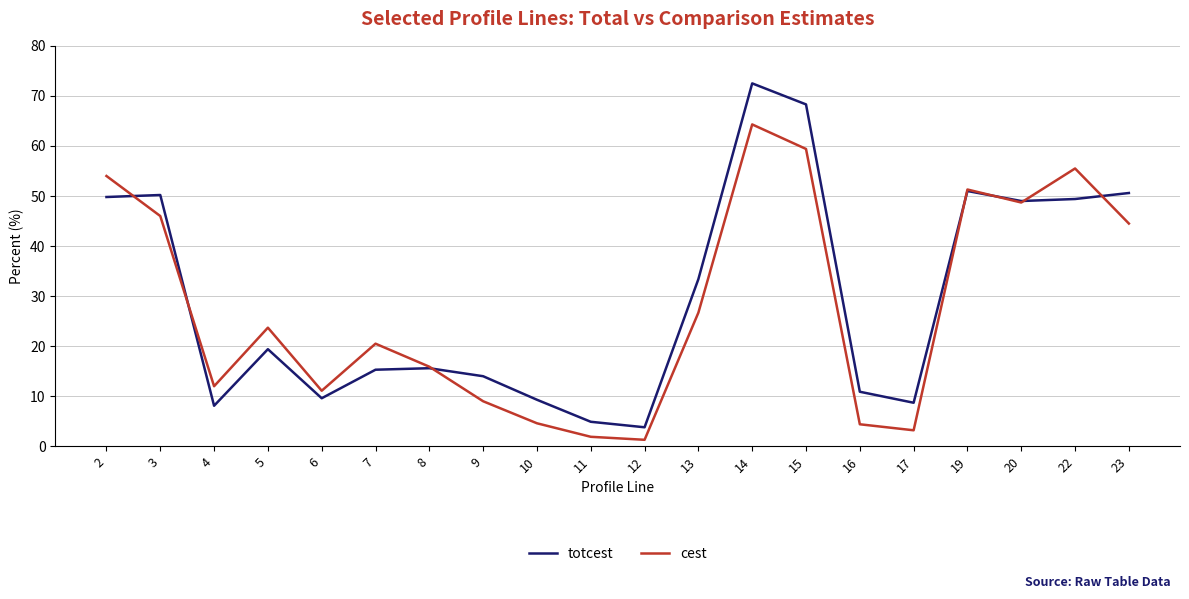

The totcest series shows 13.3 at 20. True or false?

False